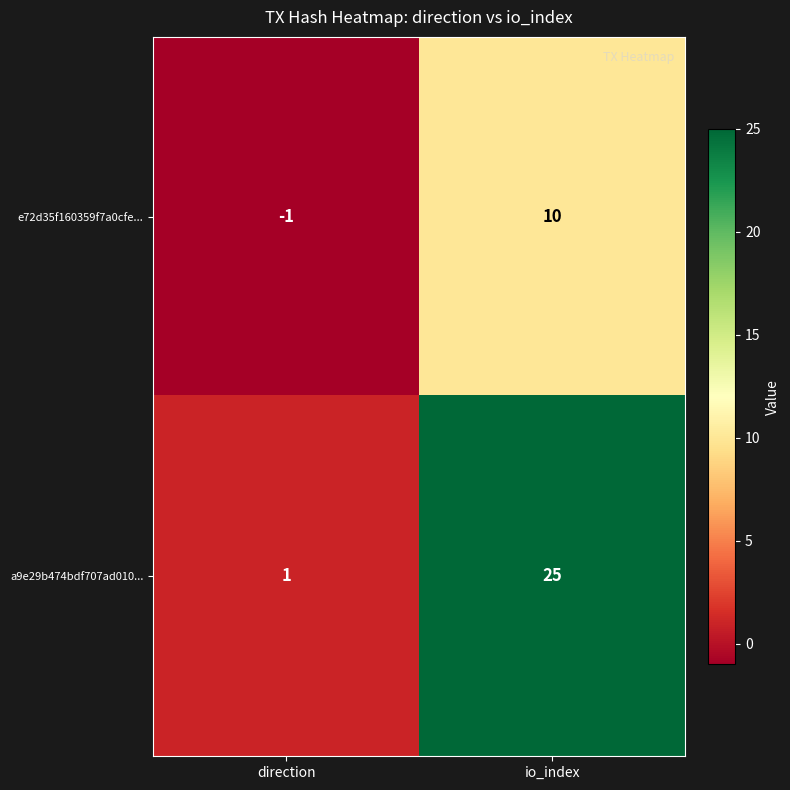

Rank the series at direction from lowest to highest value.

e72d35f160359f7a0cfe..., a9e29b474bdf707ad010...